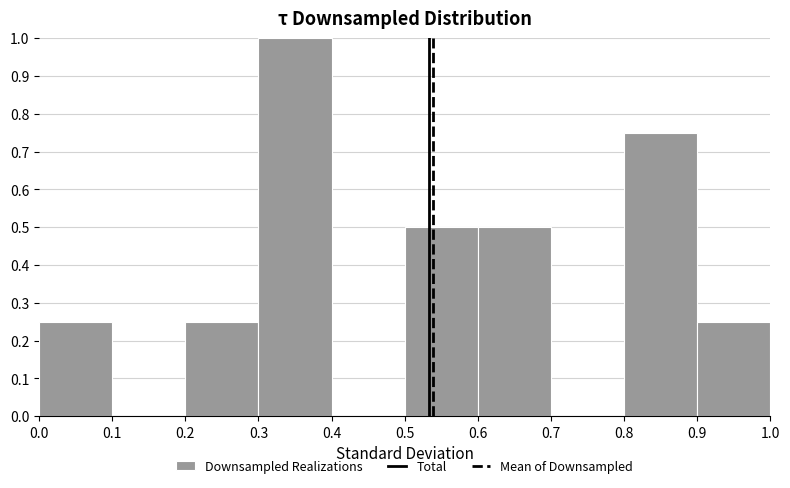

Over which range of the x-axis is the bar tallest?

0.3 to 0.4